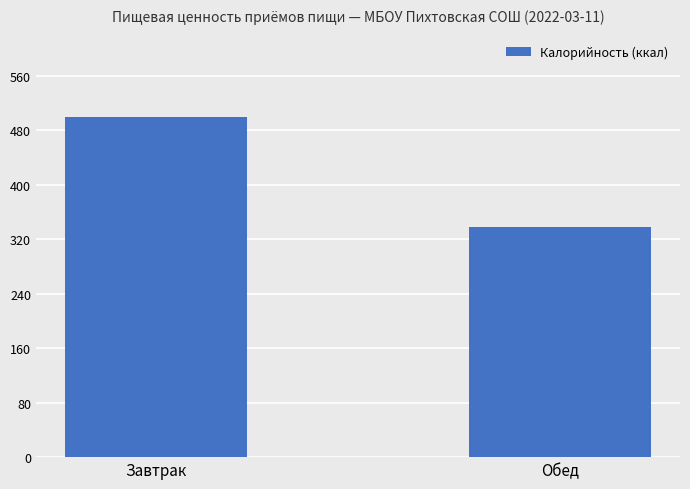

What is the sum of the values at Обед and Завтрак?

836.7